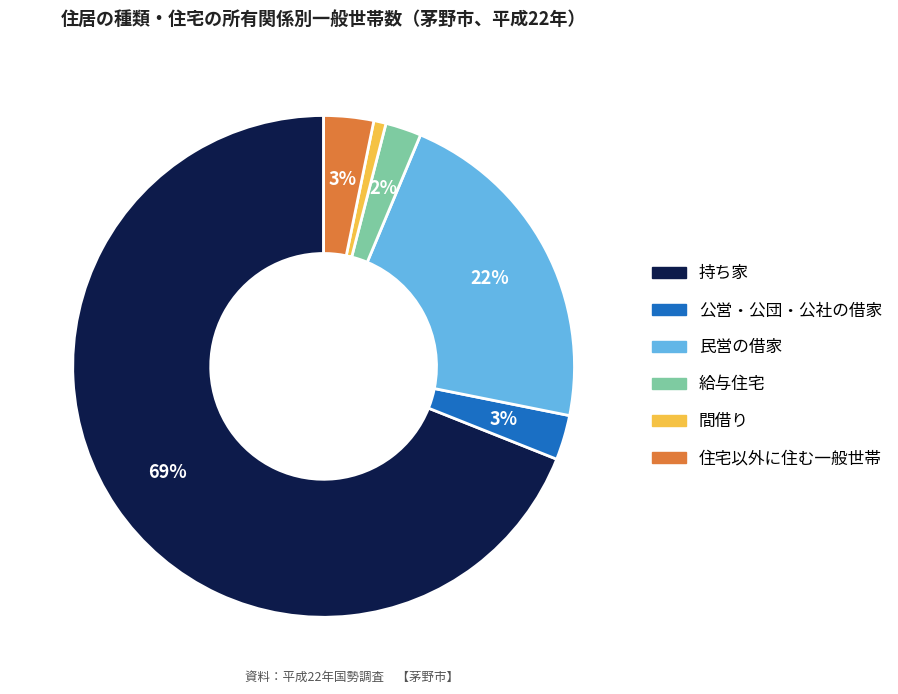

True or false: 公営・公団・公社の借家 accounts for 12% of the total.

False